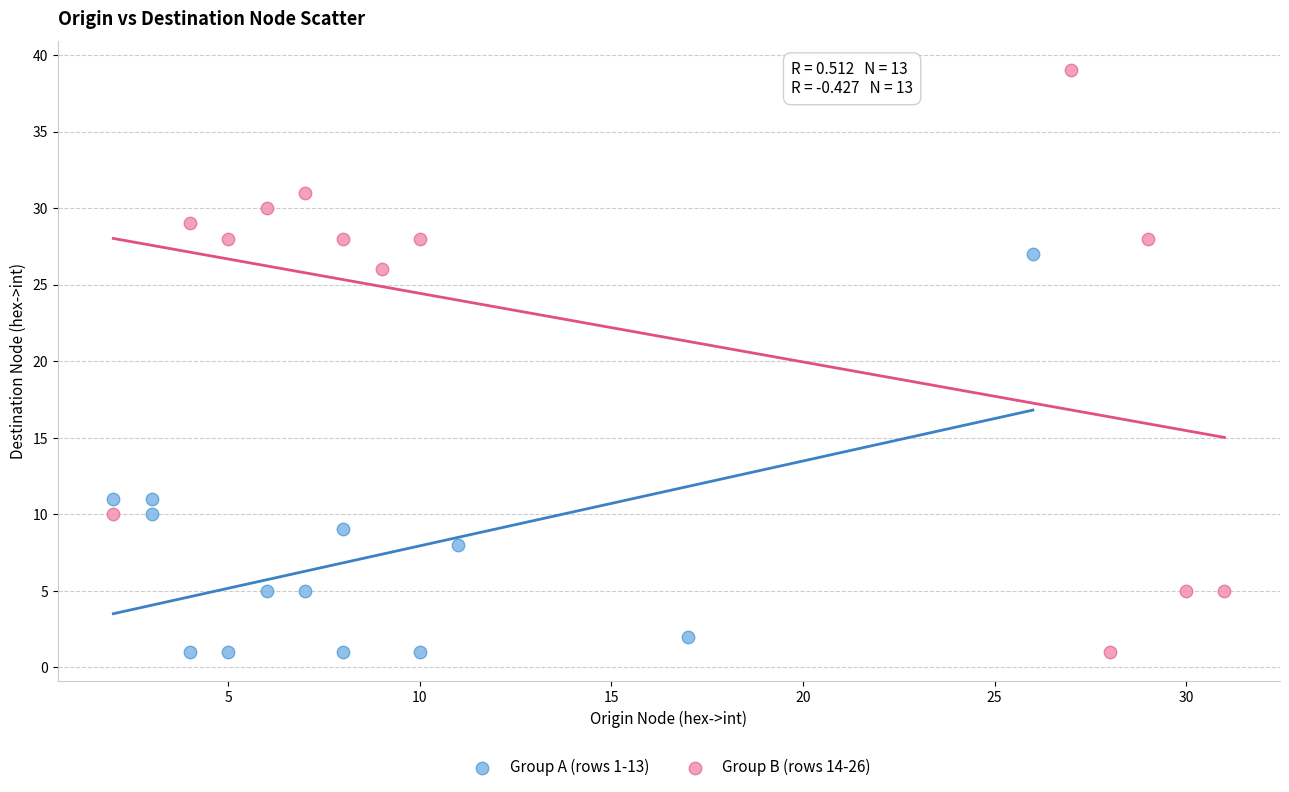

Which series reaches the maximum Y coordinate?

Group B (rows 14-26)